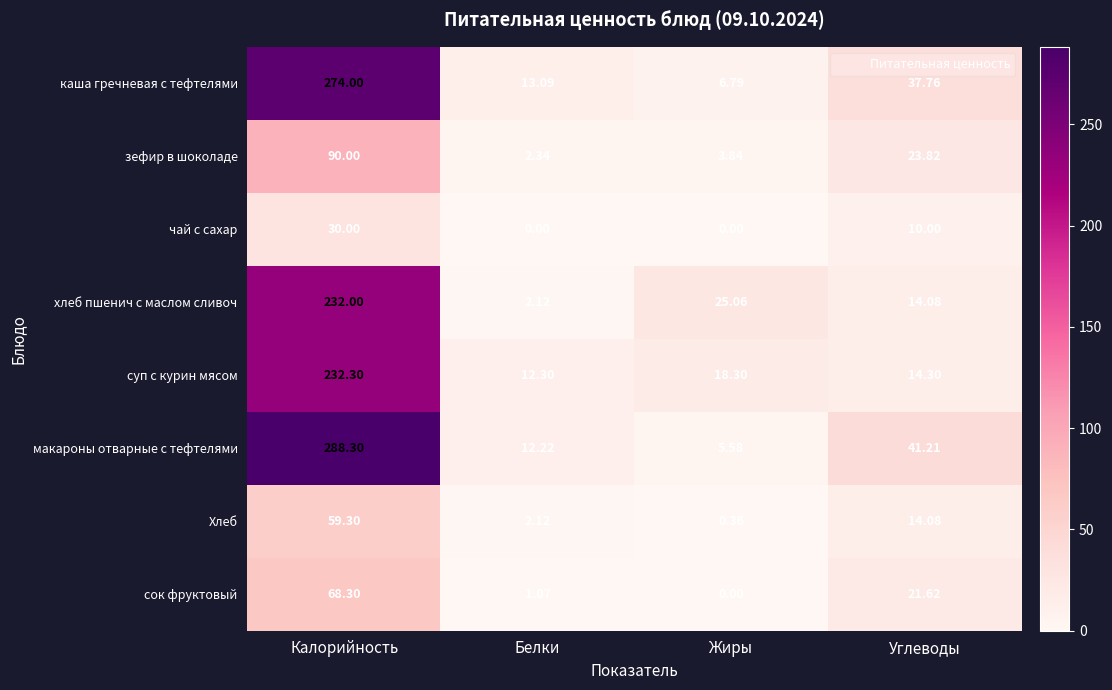

Which series has the widest spread of values?

макароны отварные с тефтелями